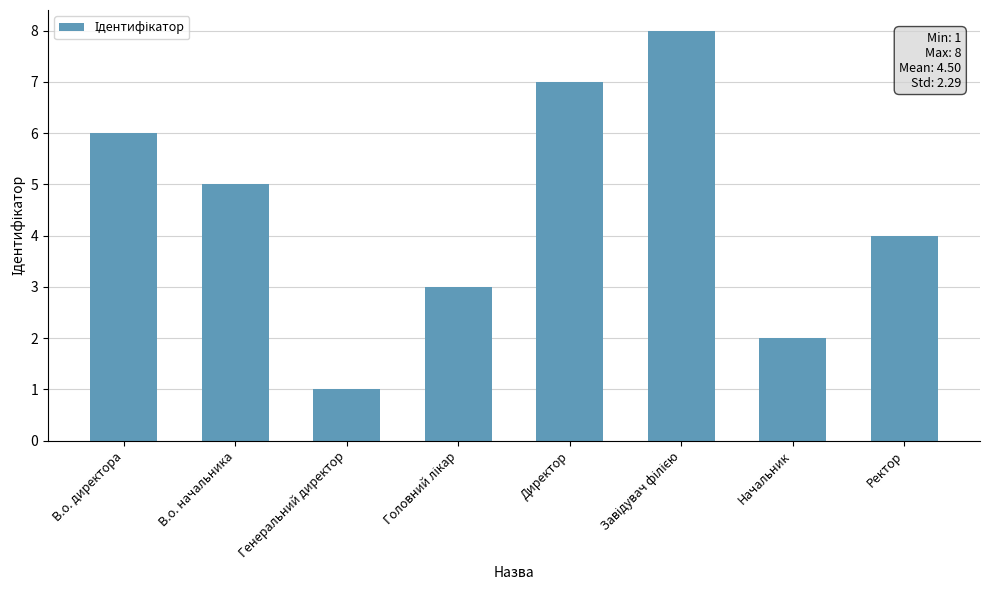

How many values are below 5?

4